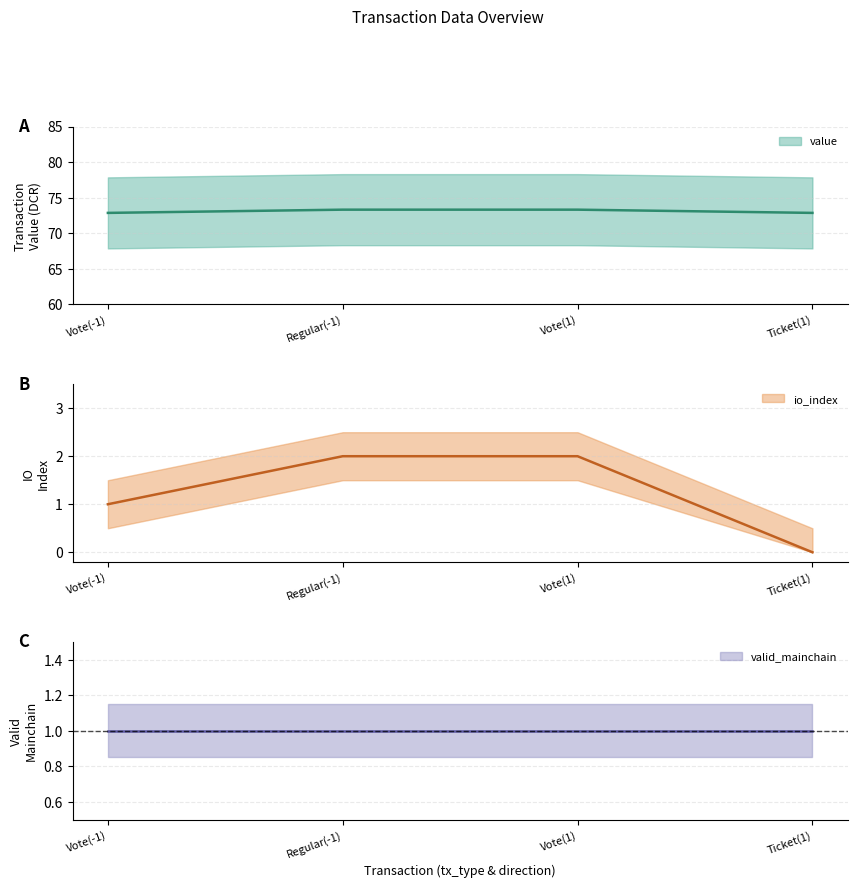

Is it true that value equals 98.9 at Vote(-1)?

False